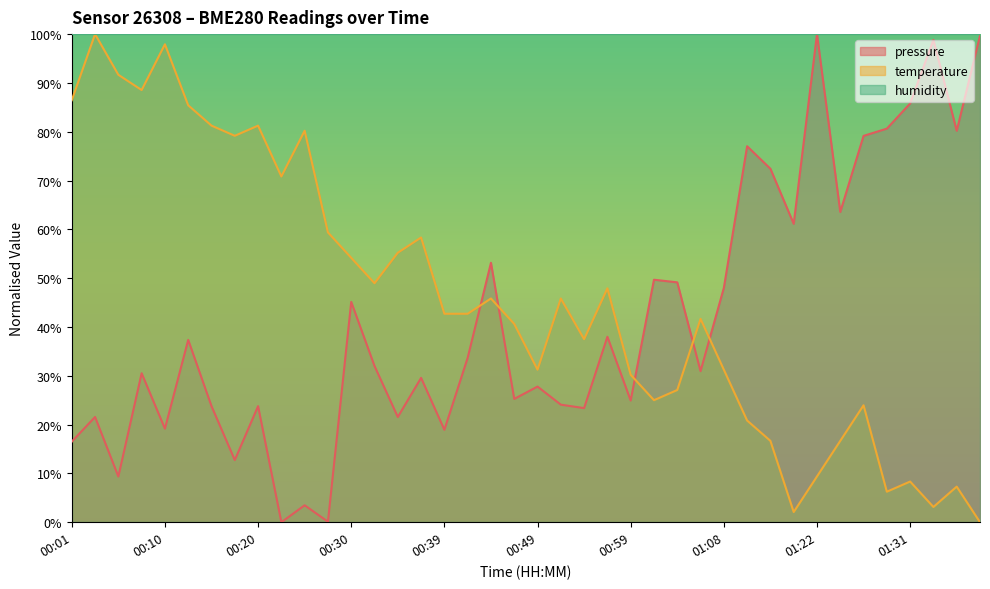

Between 00:37 and 01:19, which series saw the biggest shift?

temperature